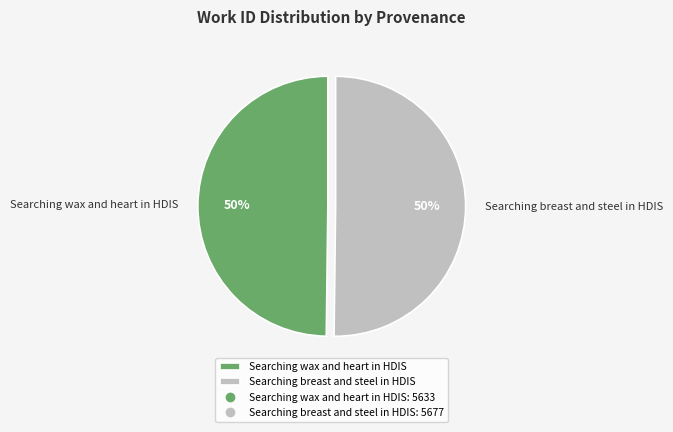

To the nearest percent, what is the combined percentage of Searching breast and steel in HDIS and Searching wax and heart in HDIS?

100%